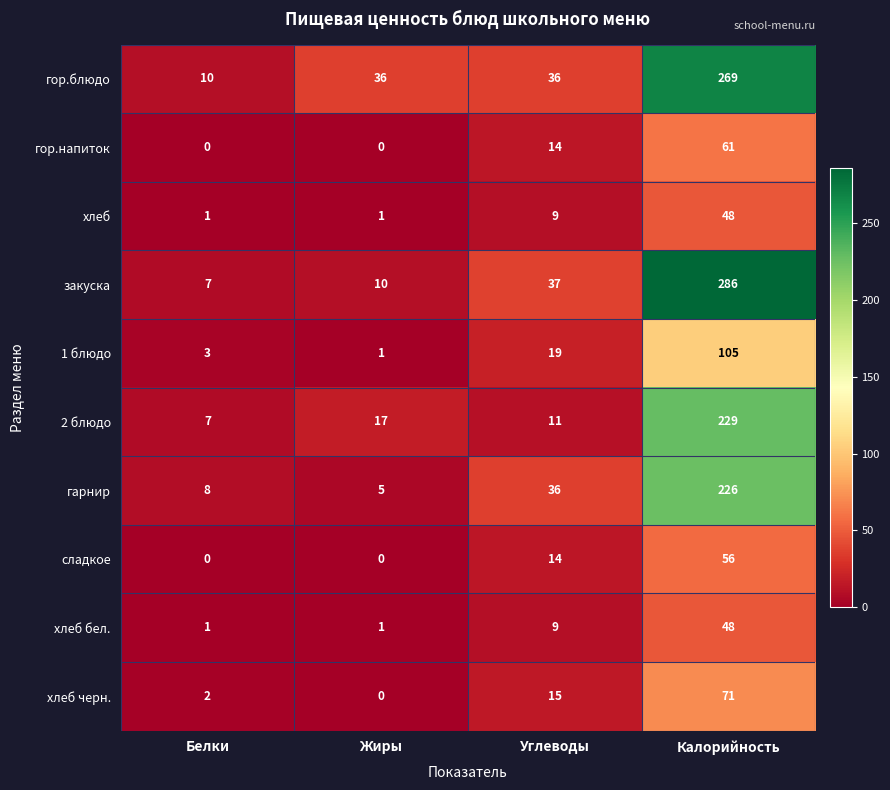

Count the хлеб values in the range 1 to 48.

4